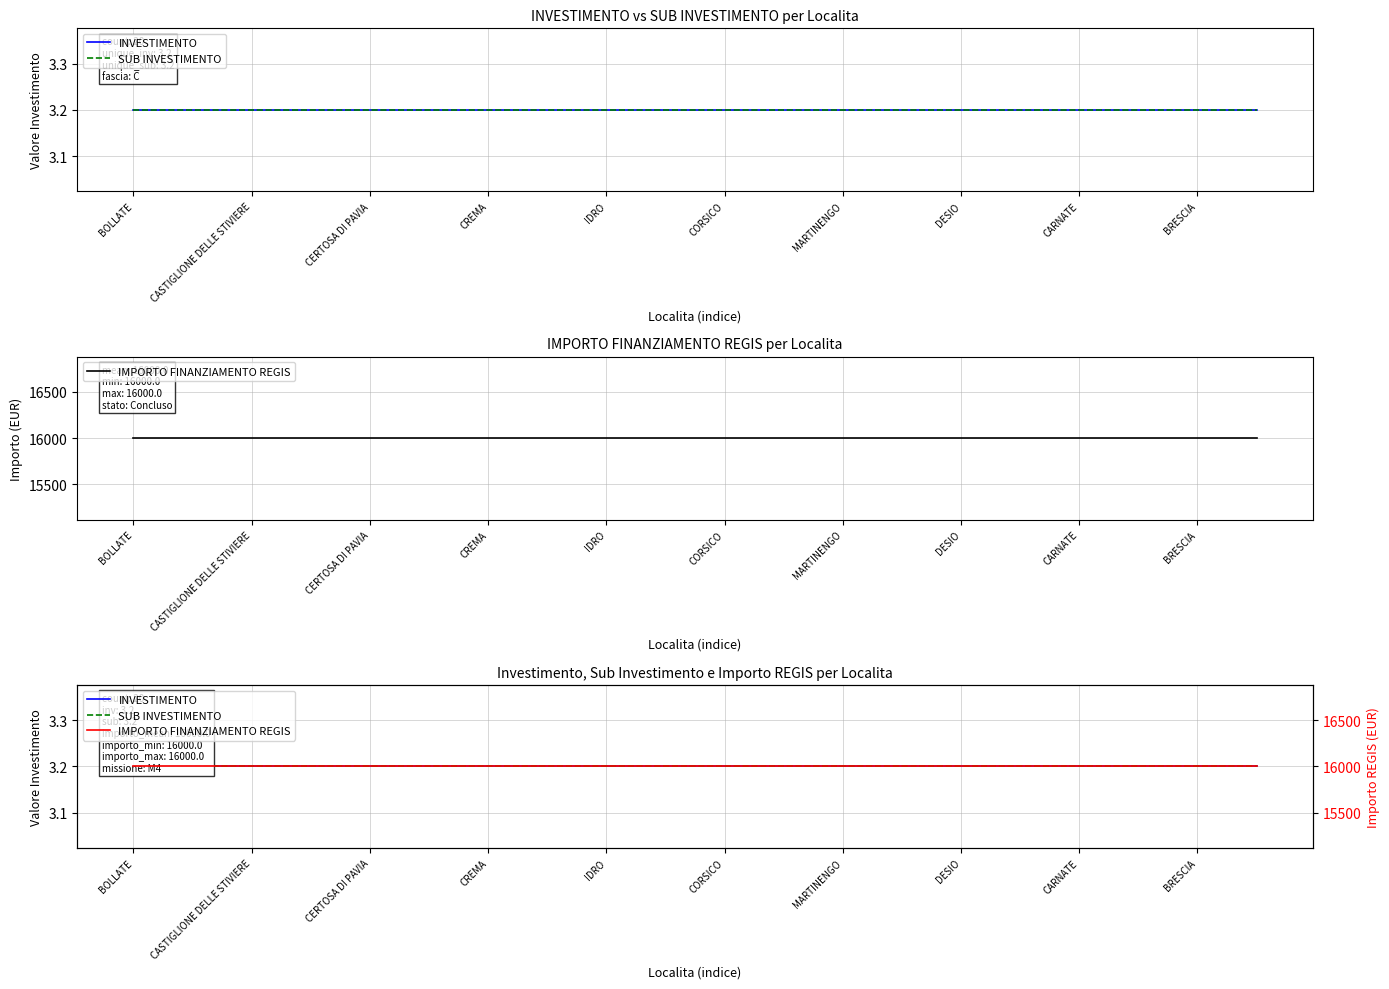

At 19, list the series in order from largest to smallest.

IMPORTO FINANZIAMENTO REGIS, INVESTIMENTO, SUB INVESTIMENTO